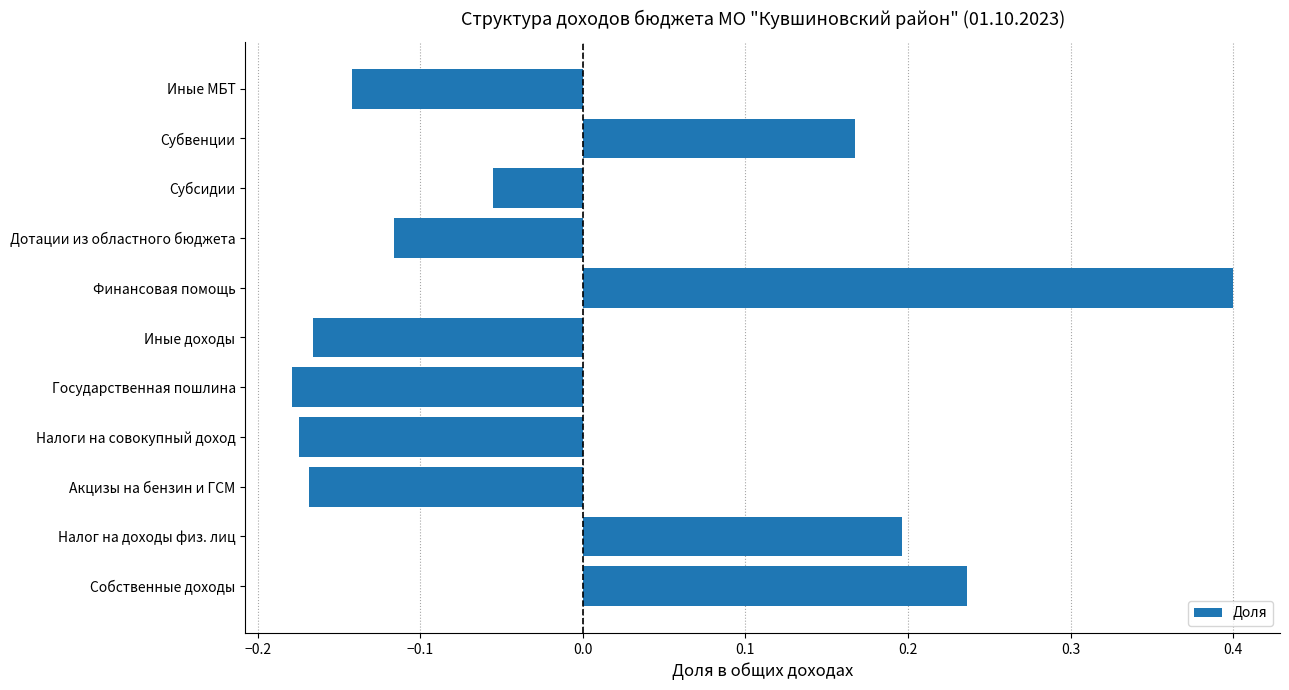

The value at Финансовая помощь is 0.6. True or false?

False